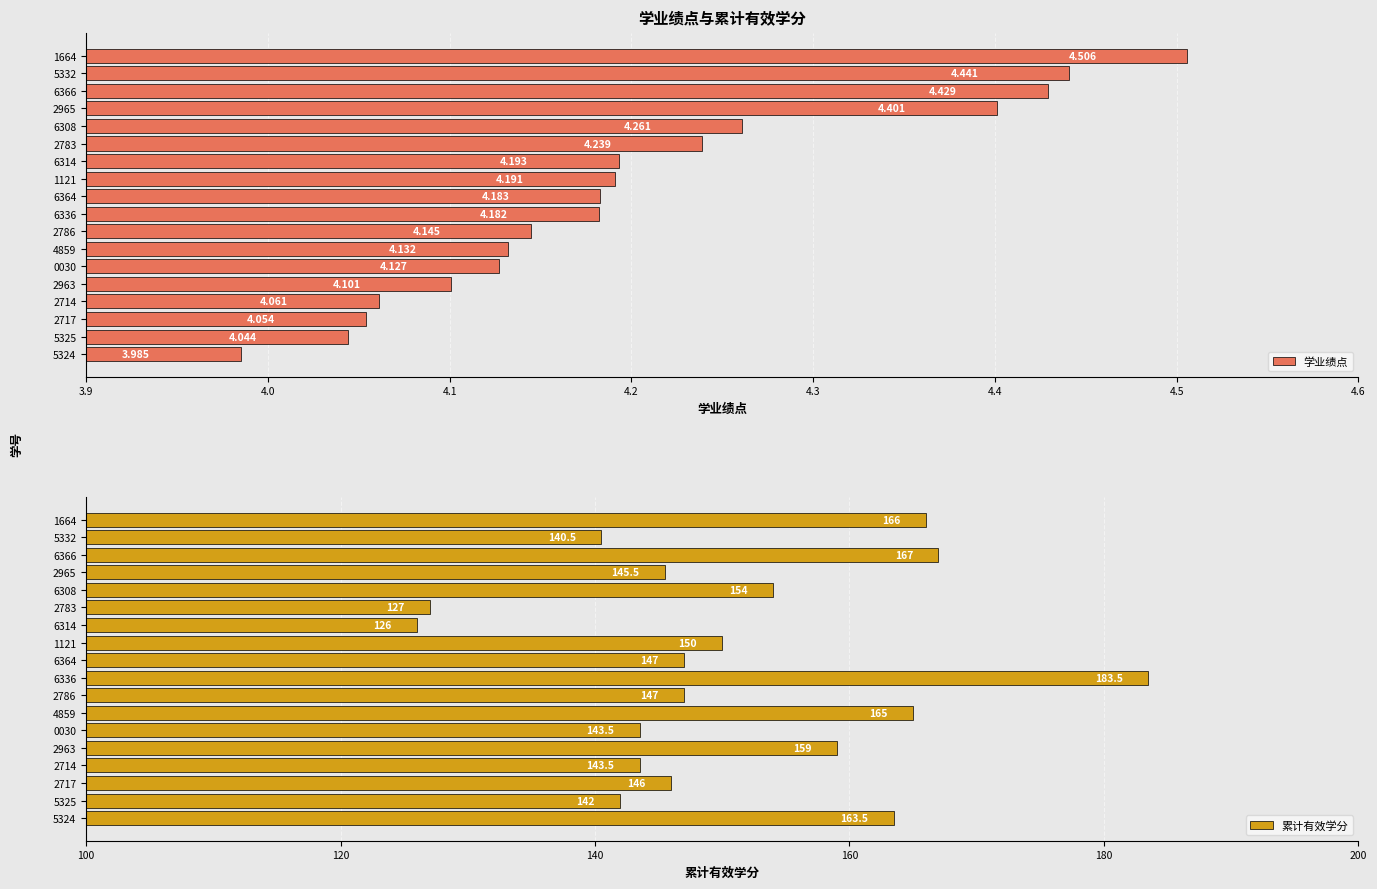

Reading left to right, transcribe all the data shown in this chart.

学业绩点: 4.5	4.4	4.4	4.4	4.3	4.2	4.2	4.2	4.2	4.2	4.1	4.1	4.1	4.1	4.1	4.1	4.0	4.0
累计有效学分: 166.0	140.5	167.0	145.5	154.0	127.0	126.0	150.0	147.0	183.5	147.0	165.0	143.5	159.0	143.5	146.0	142.0	163.5